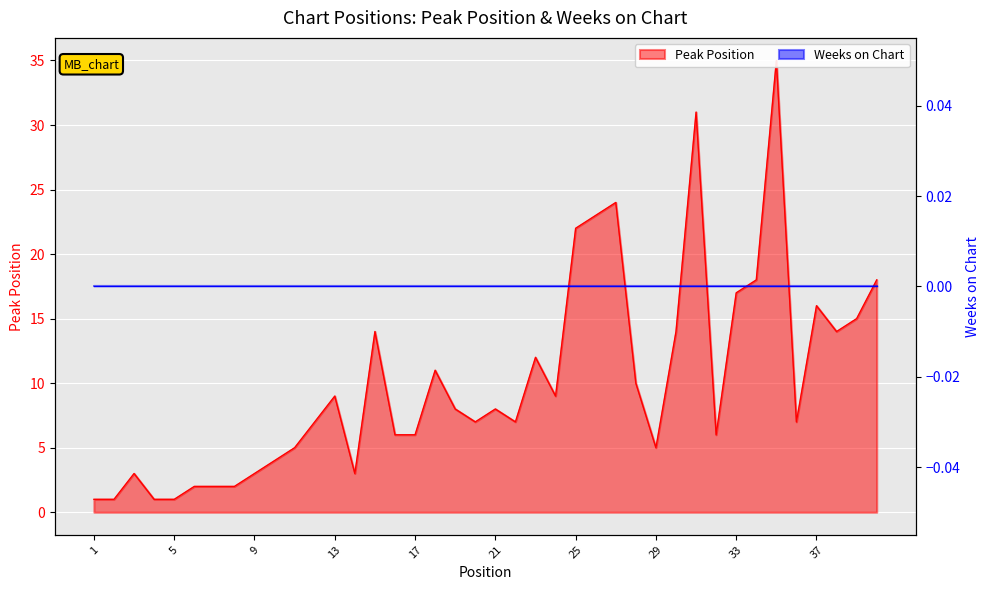

True or false: the data shows 0 at 4.

False